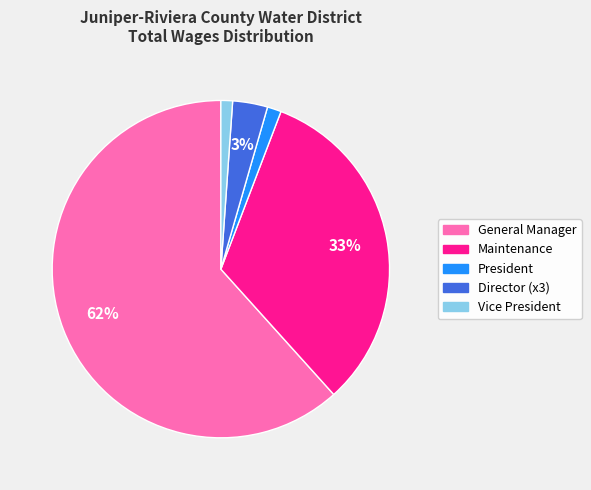

To the nearest percent, what is the difference between the largest and smallest slice percentages?

61%